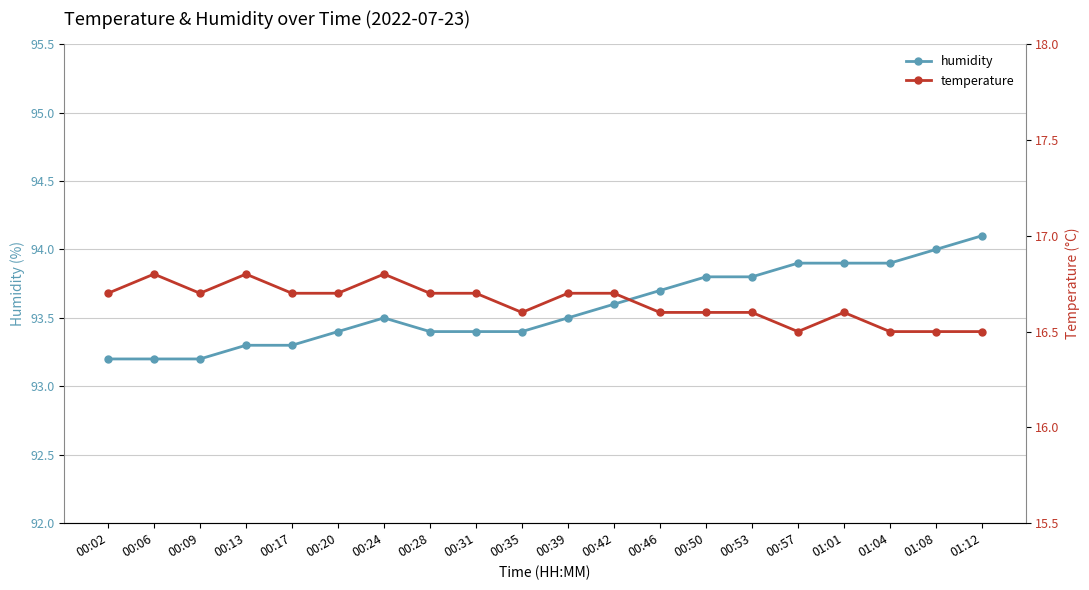

List the series in order of their peak value, lowest first.

temperature, humidity